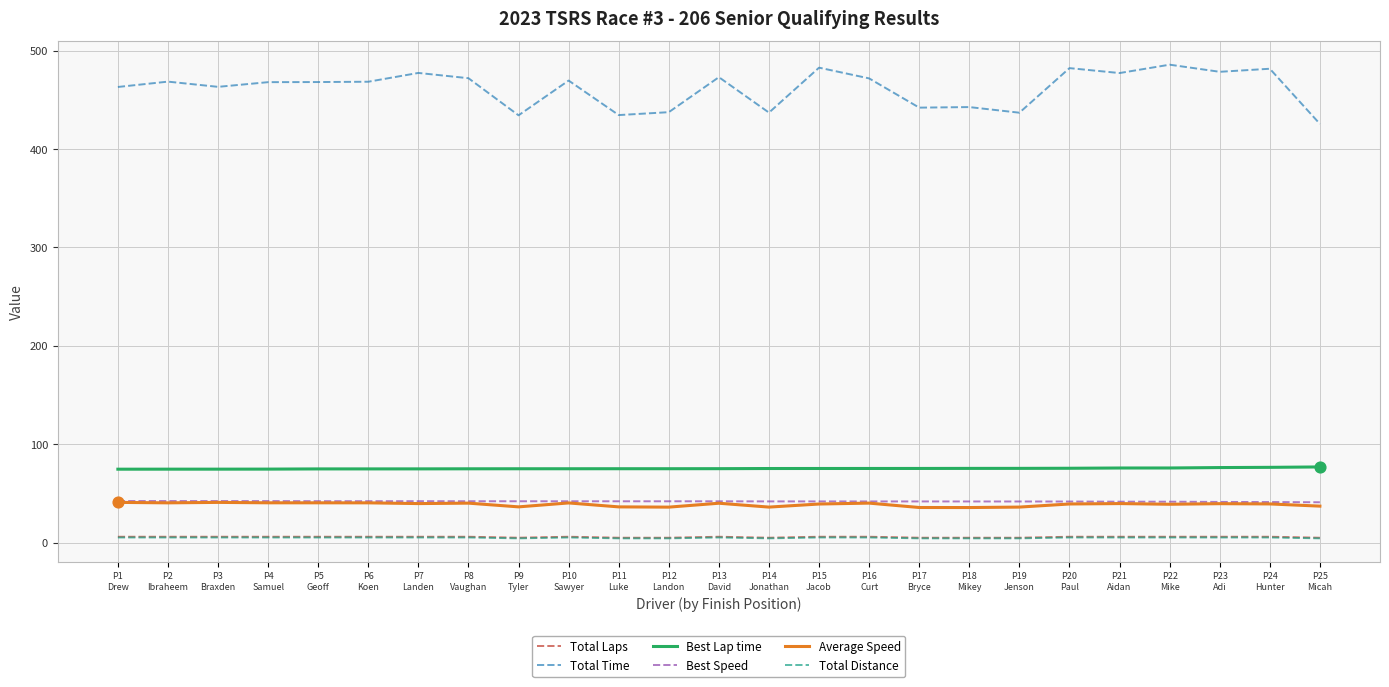

Which series has the largest range (max minus min)?

Total Time